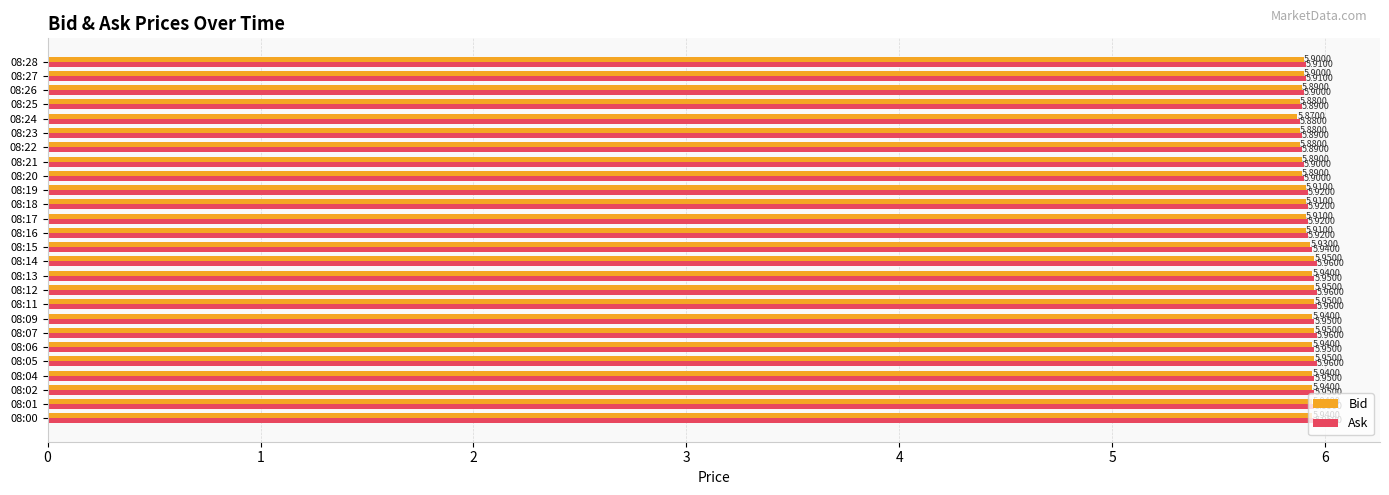

Rank the series by their maximum value, from highest to lowest.

Ask, Bid